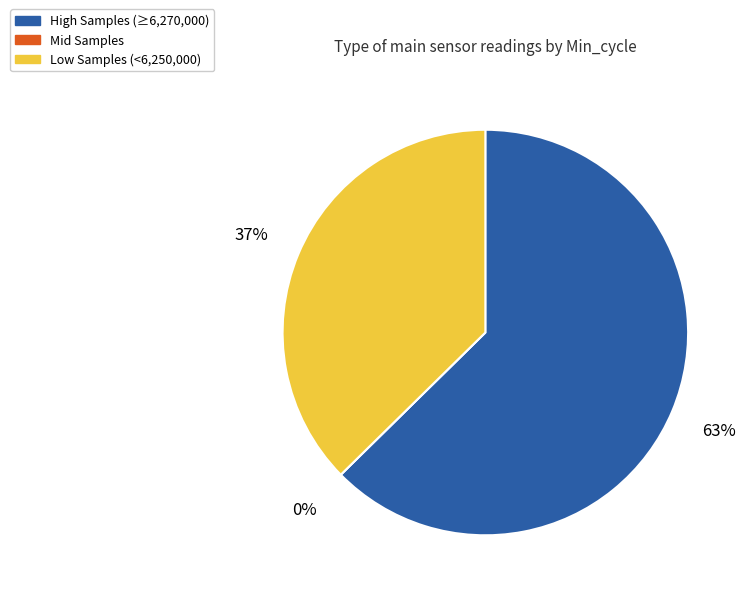

Does 34 account for over 50% of the chart?

No